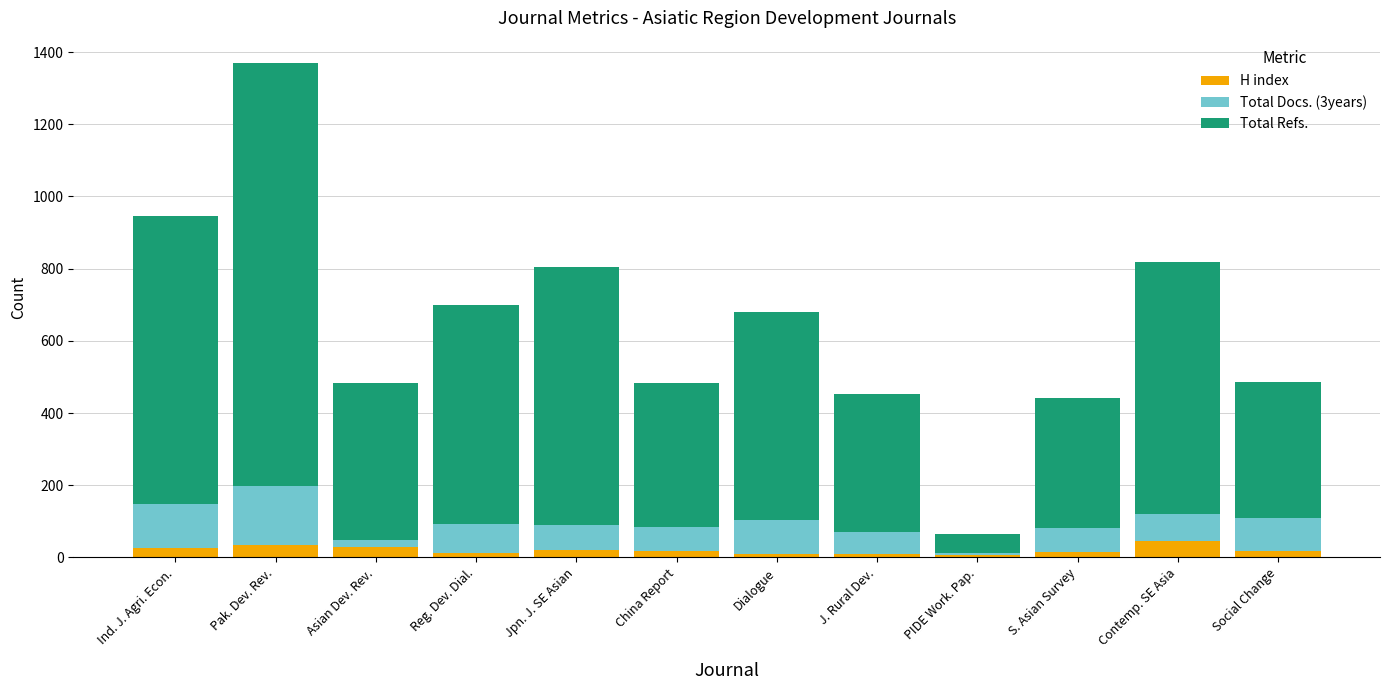

True or false: H index has a value of 45 at Contemp. SE Asia.

True